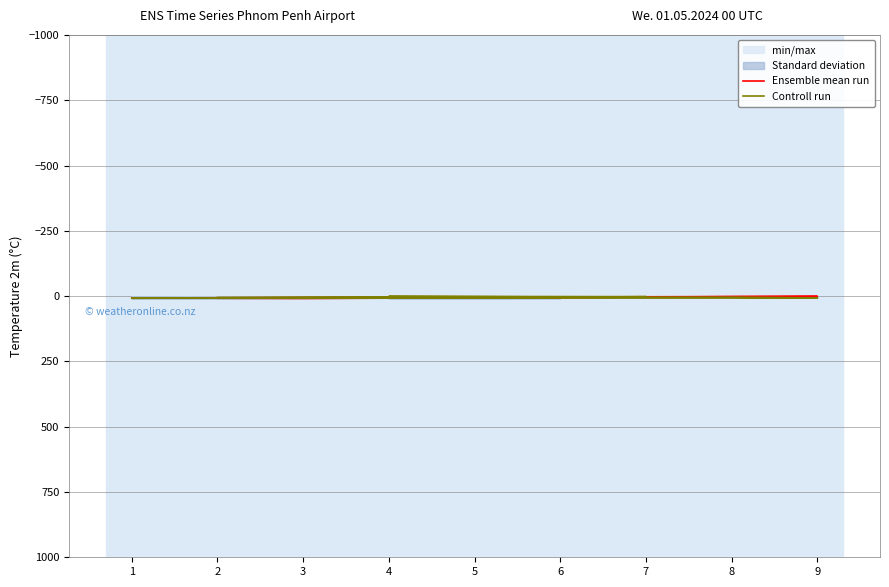

What is the sum of the Controll run values at 1 and 6?

11